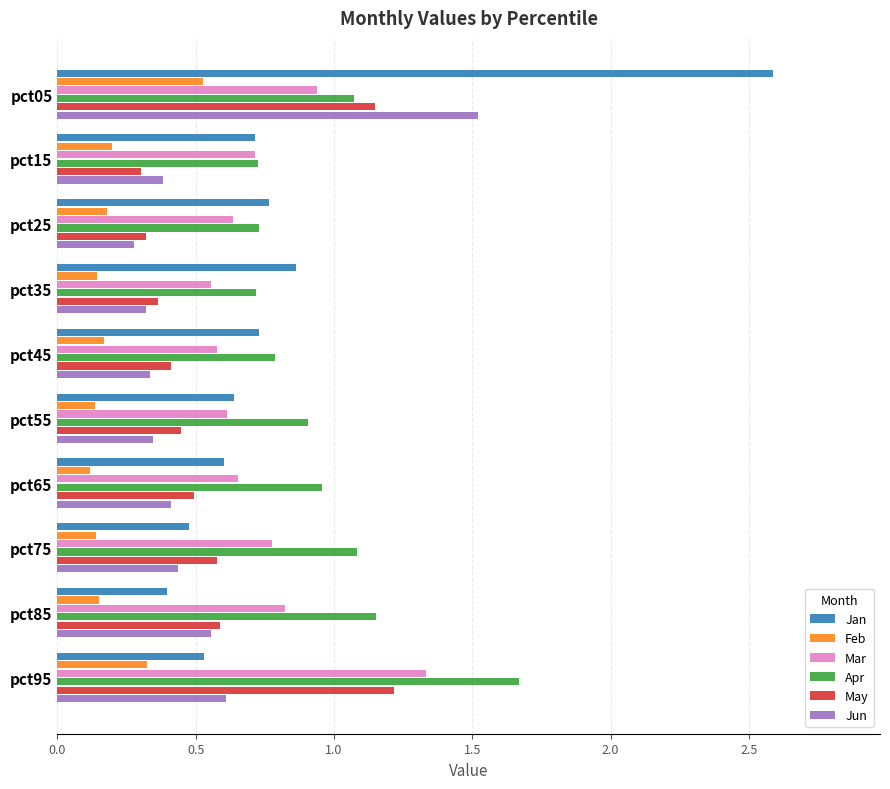

What are all the series names shown in the legend?

Jan, Feb, Mar, Apr, May, Jun